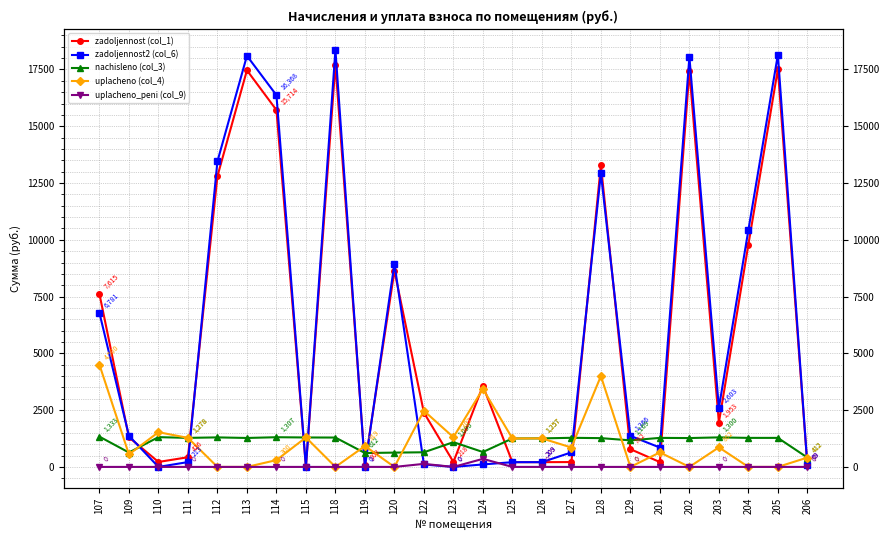

Which has a higher value, 122 or 124?

124